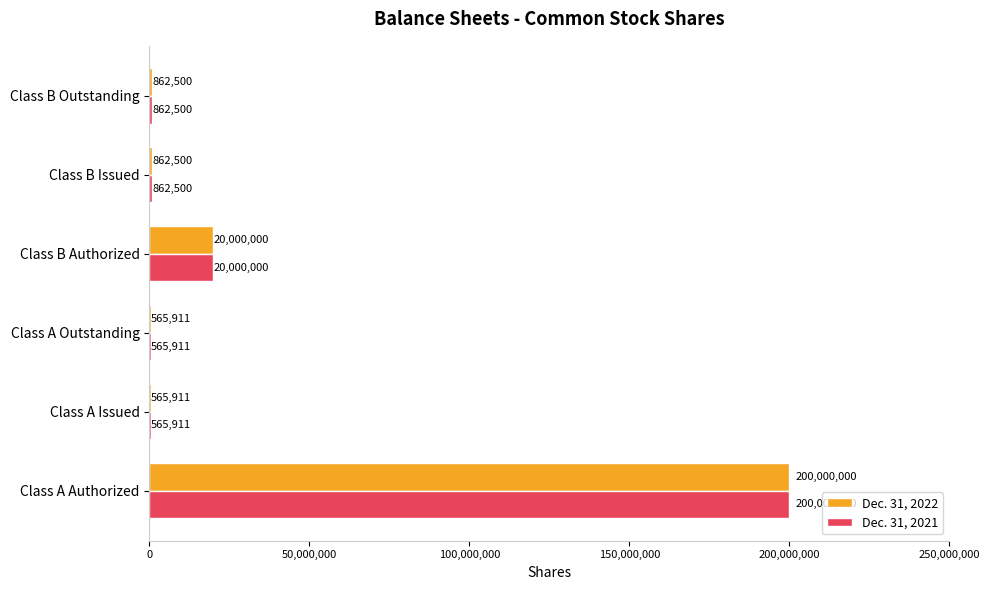

Which label corresponds to the largest value in the chart?

Class A Authorized